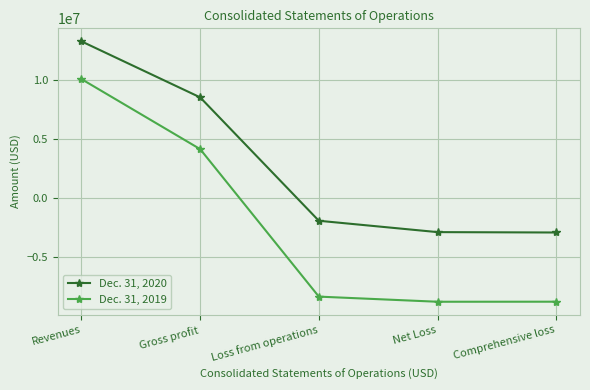

Is the value of Dec. 31, 2020 at Gross profit greater than the value of Dec. 31, 2019 at Gross profit?

Yes